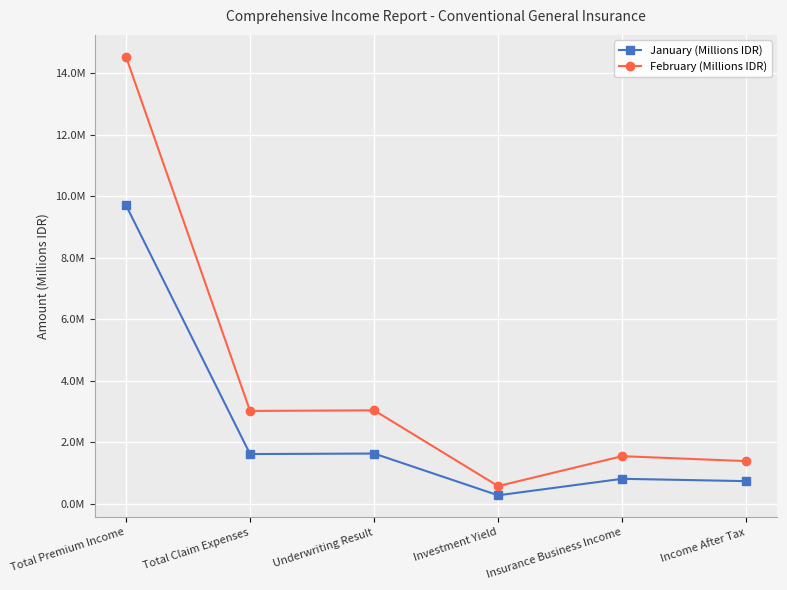

Is this an area chart (filled region under the line)?

No